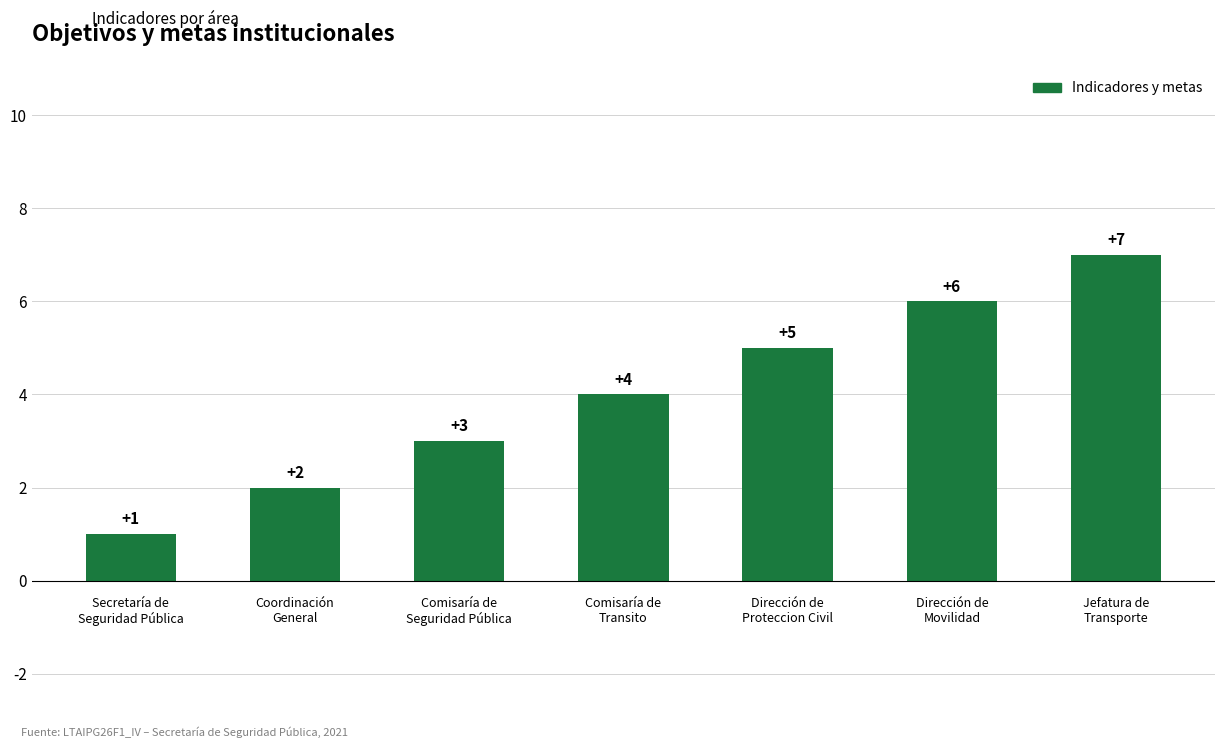

What is the smallest value displayed?

1